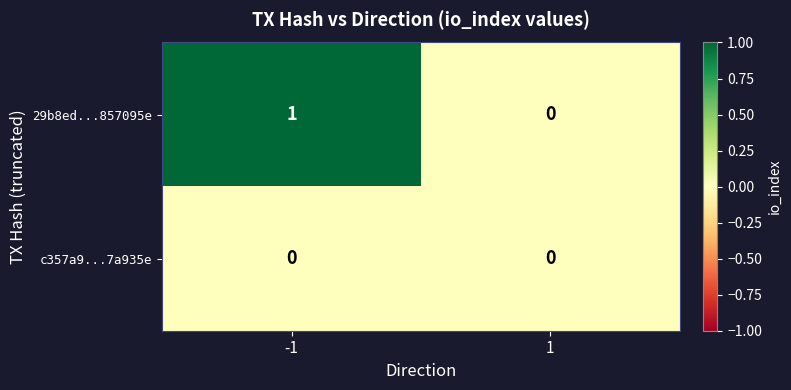

Reading left to right, extract all data points from this chart.

29b8ed...857095e: 1	0
c357a9...7a935e: 0	0